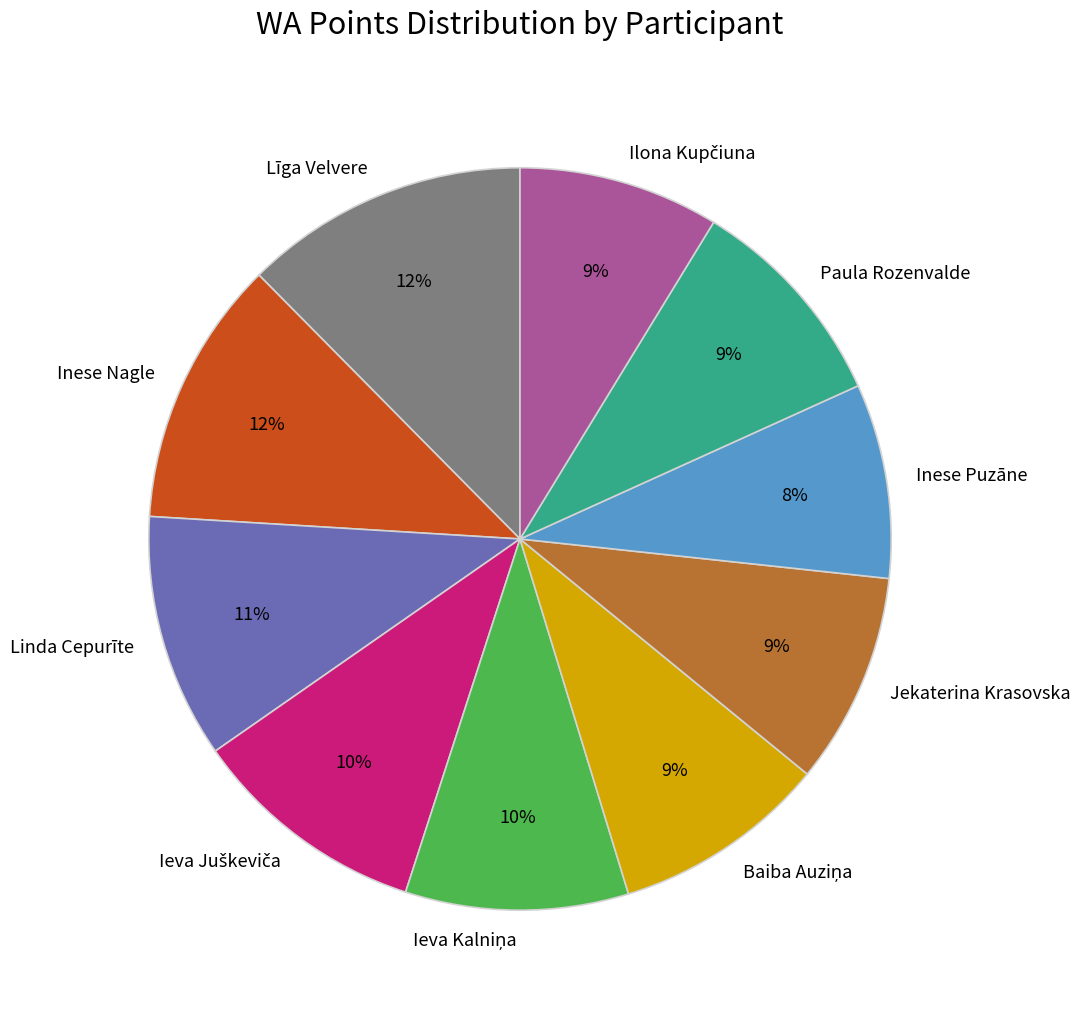

True or false: Paula Rozenvalde accounts for 19% of the total.

False